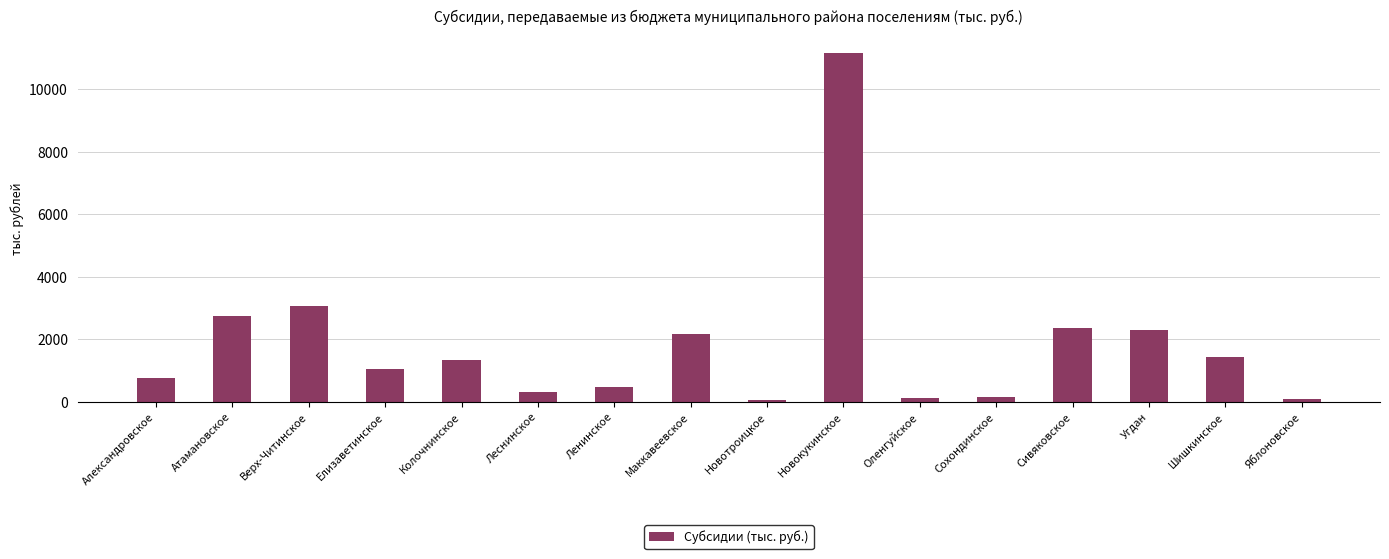

How many bars are there in total?

16